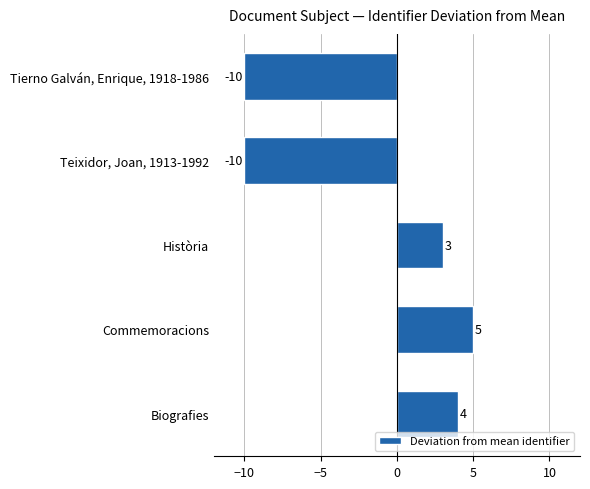

What is the sum of the values at Commemoracions and Biografies?

9